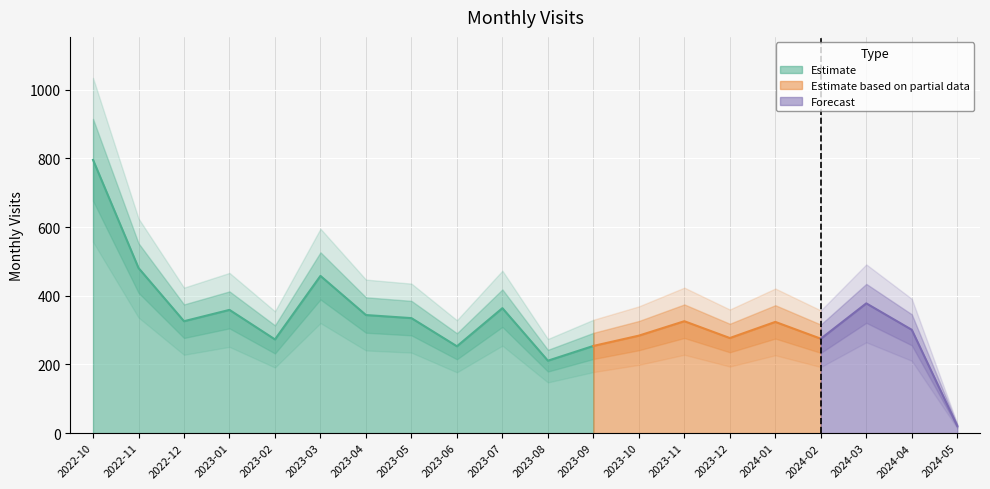

Which category has the highest value across all series?

2022-10